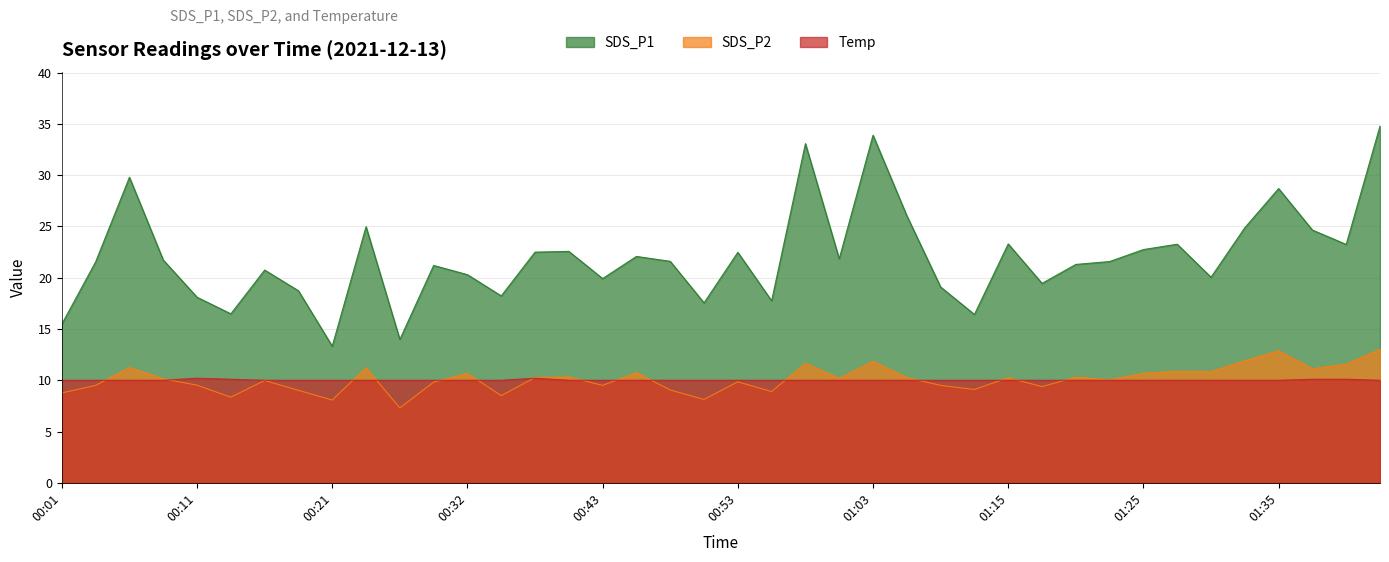

What is the greatest value displayed?

34.8